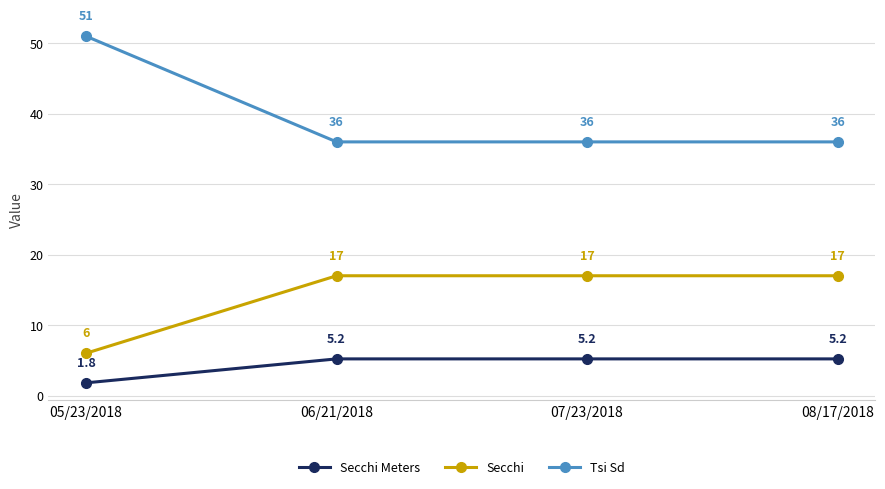

Rank the series by their maximum value, from lowest to highest.

Secchi Meters, Secchi, Tsi Sd